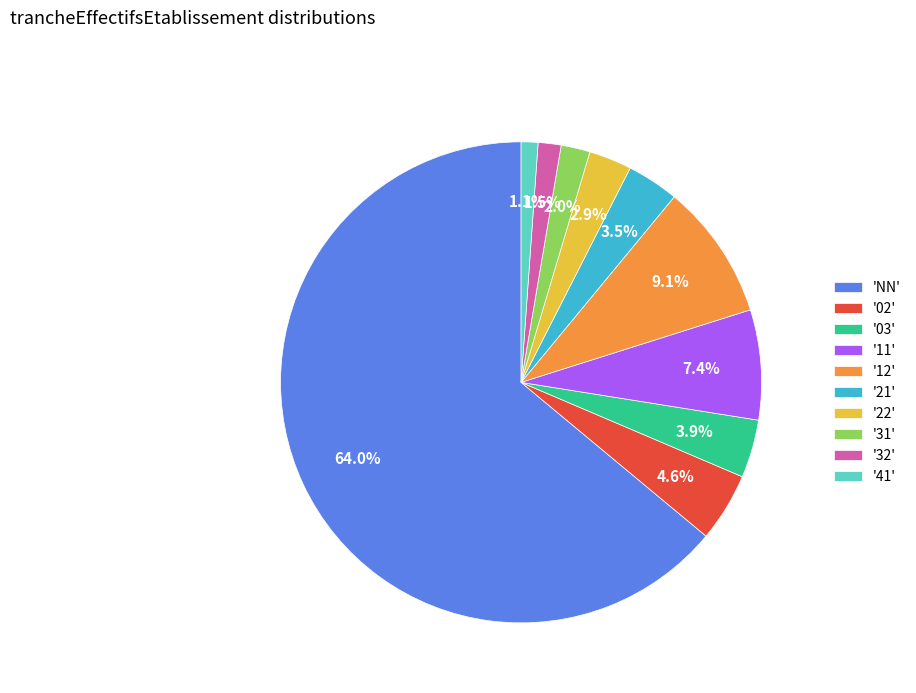

Approximately how many times larger is the value at '32' compared to '21'?

0.4